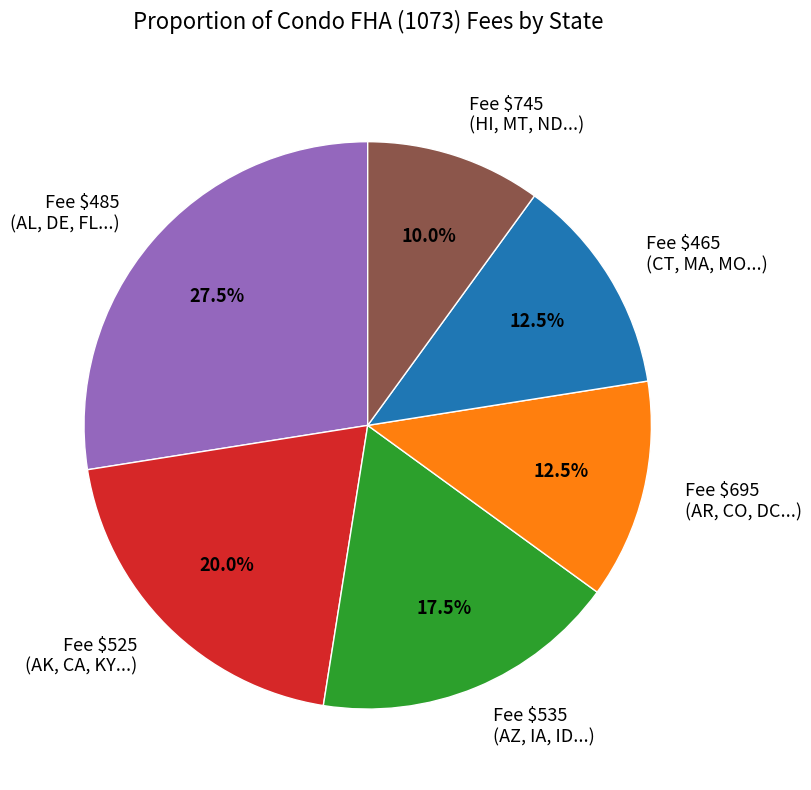

Is there a majority slice in this chart?

No